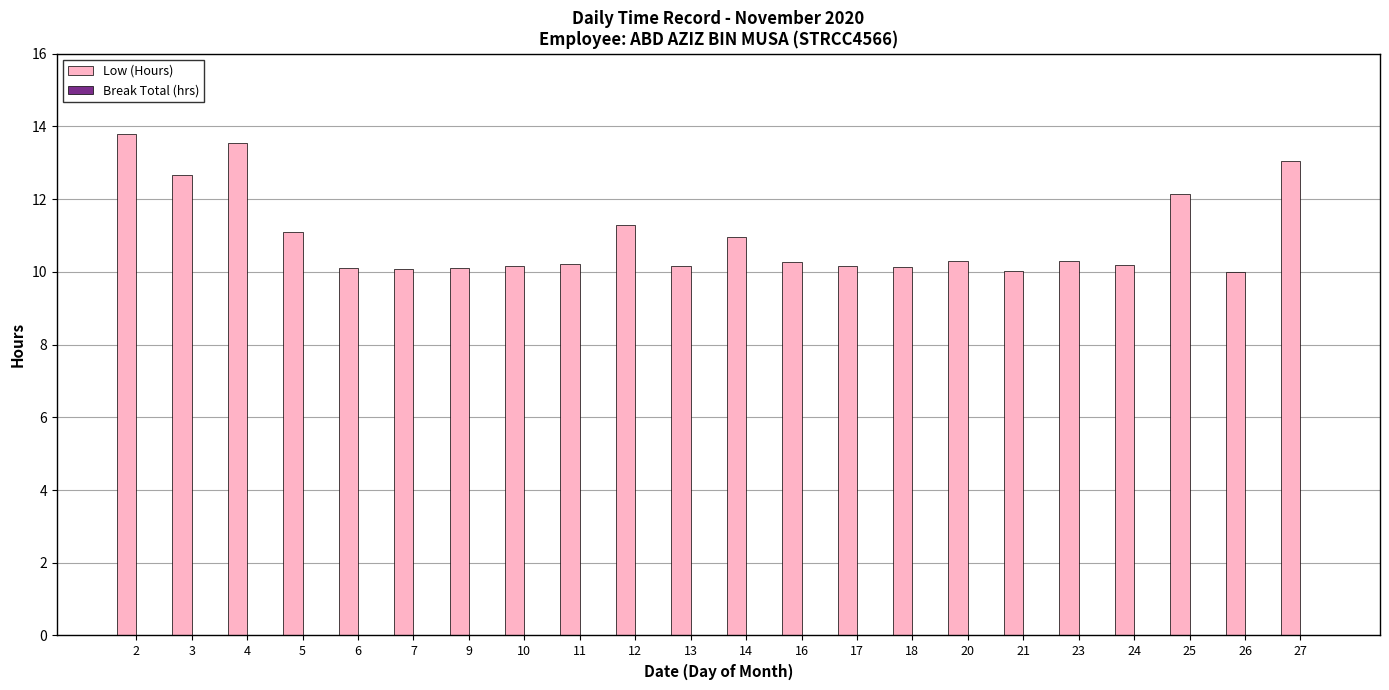

The chart shows a value of 10.3 at 16. True or false?

True